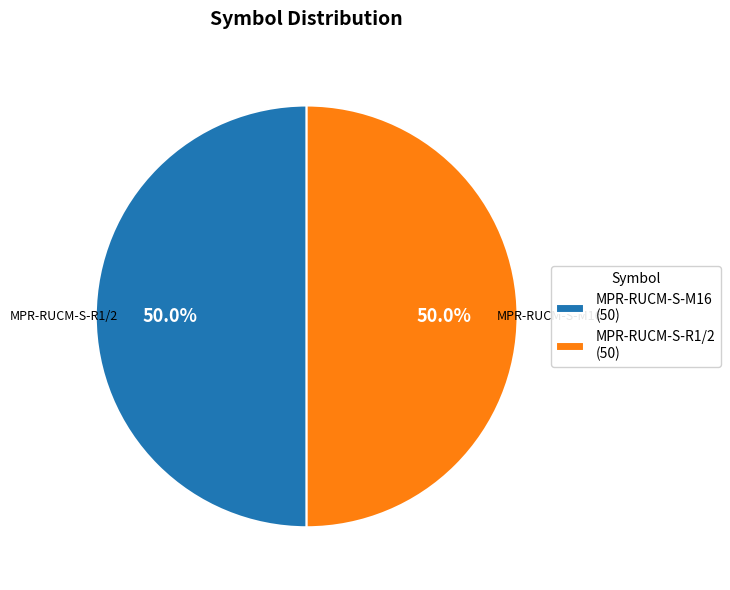

What is the ratio of the value at MPR-RUCM-S-M16 (50) to the value at MPR-RUCM-S-R1/2 (50)?

1.0